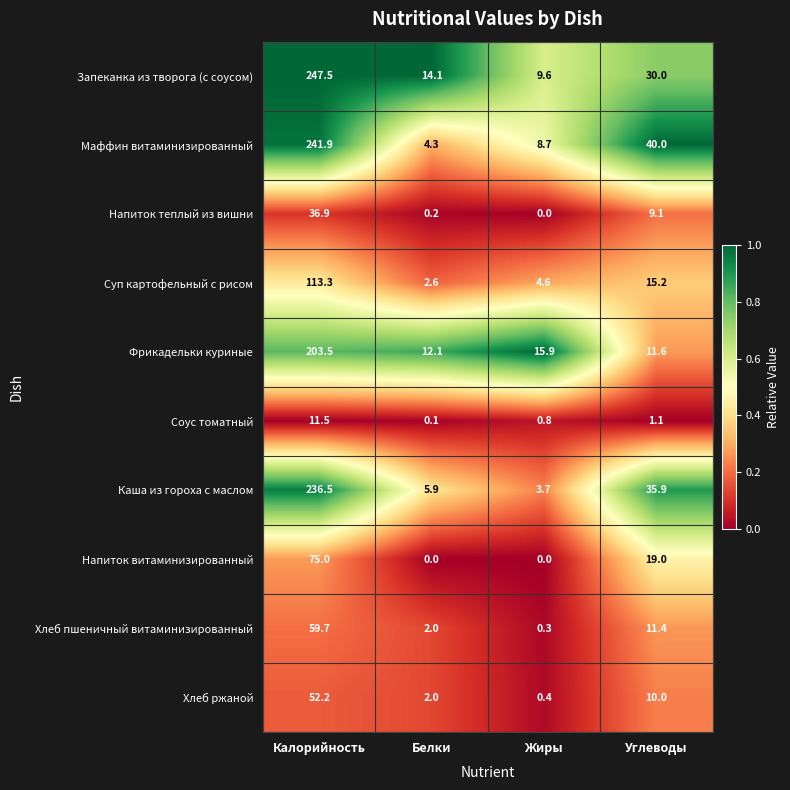

At how many categories does at least one series exceed 0?

4